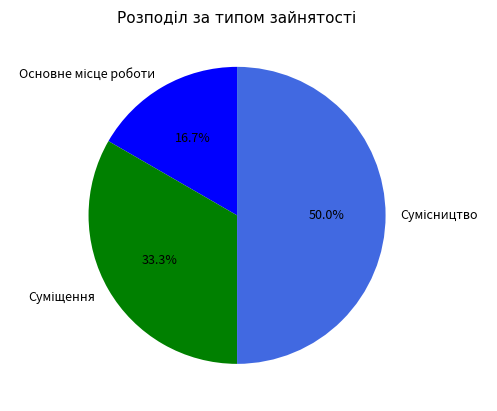

How many segments does this pie chart have?

3